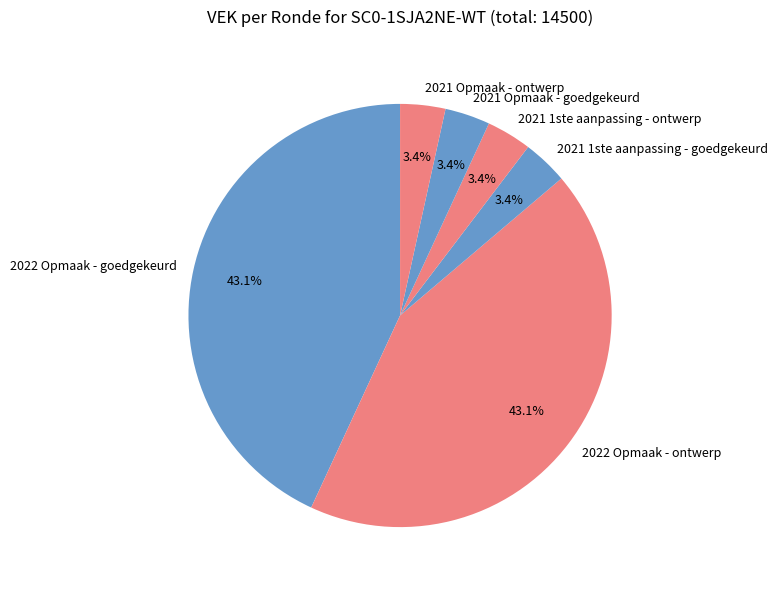

Is the sum of 2022 Opmaak - ontwerp and 2021 1ste aanpassing - goedgekeurd greater than half?

No